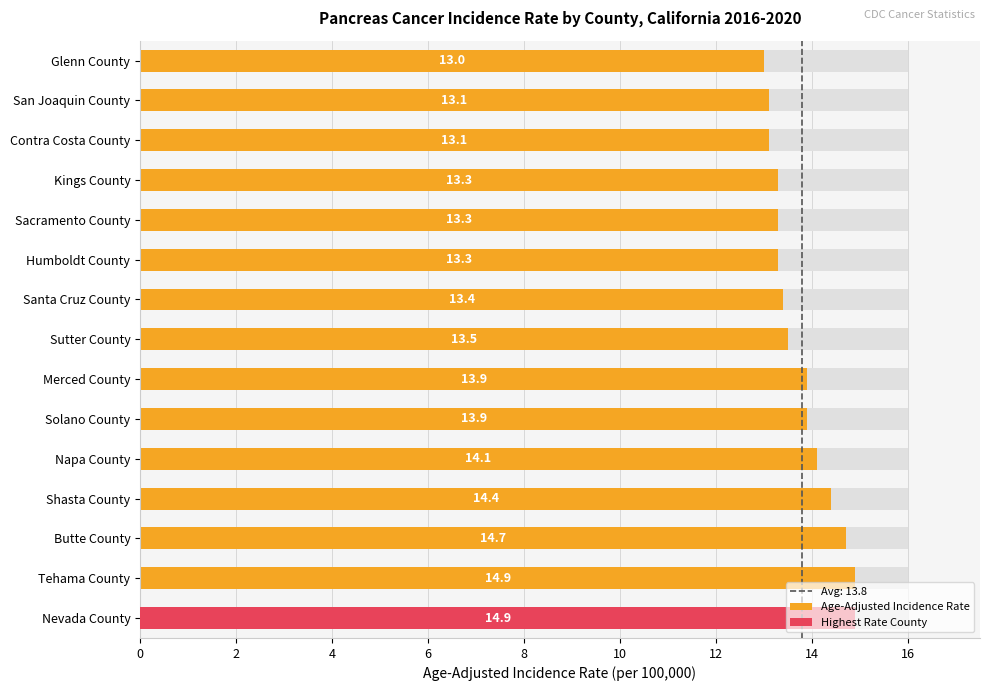

Reading left to right, extract all data points from this chart.

14.9	14.9	14.7	14.4	14.1	13.9	13.9	13.5	13.4	13.3	13.3	13.3	13.1	13.1	13.0